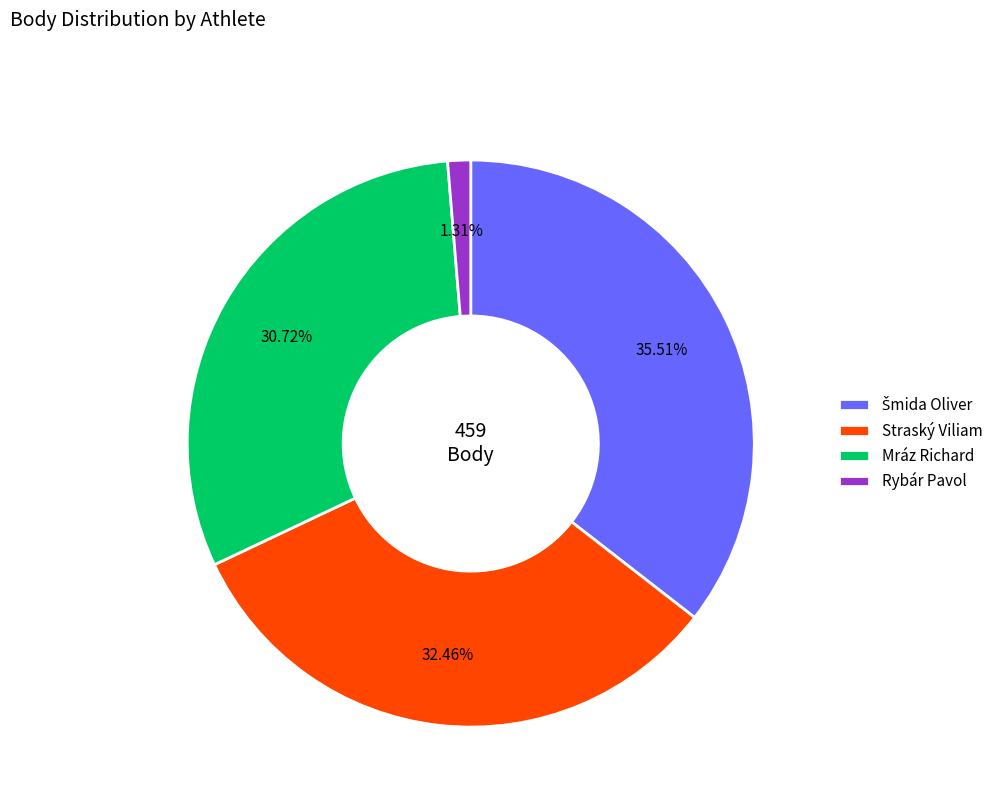

The Mráz Richard slice represents 43% of the pie. True or false?

False